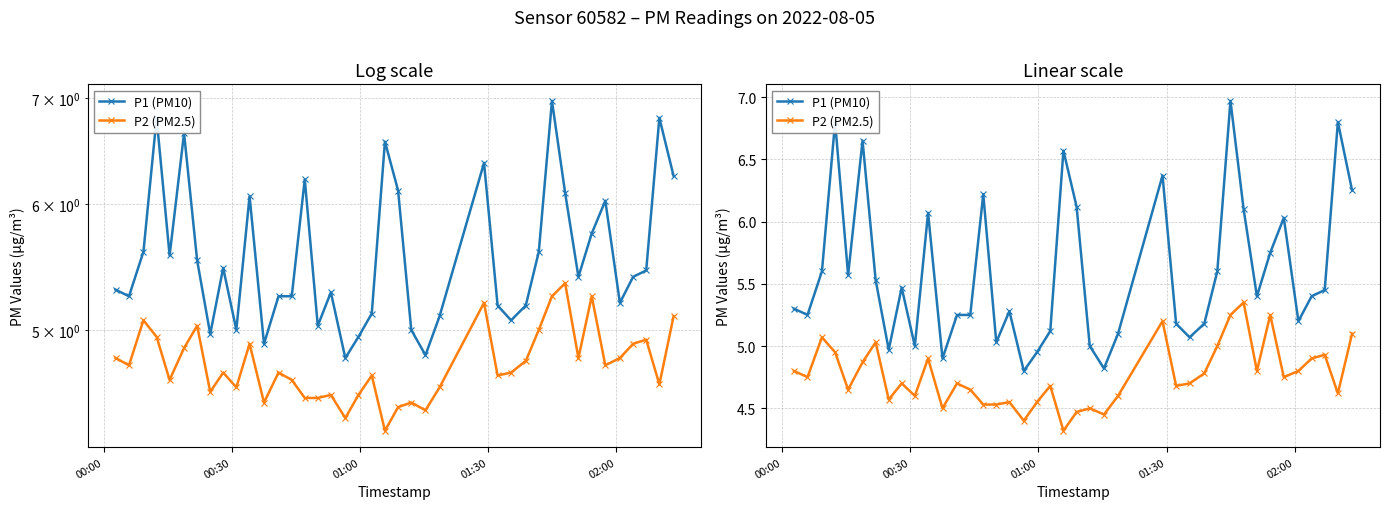

What is the difference between the maximum and minimum values in the P2 (PM2.5) series?

1.0